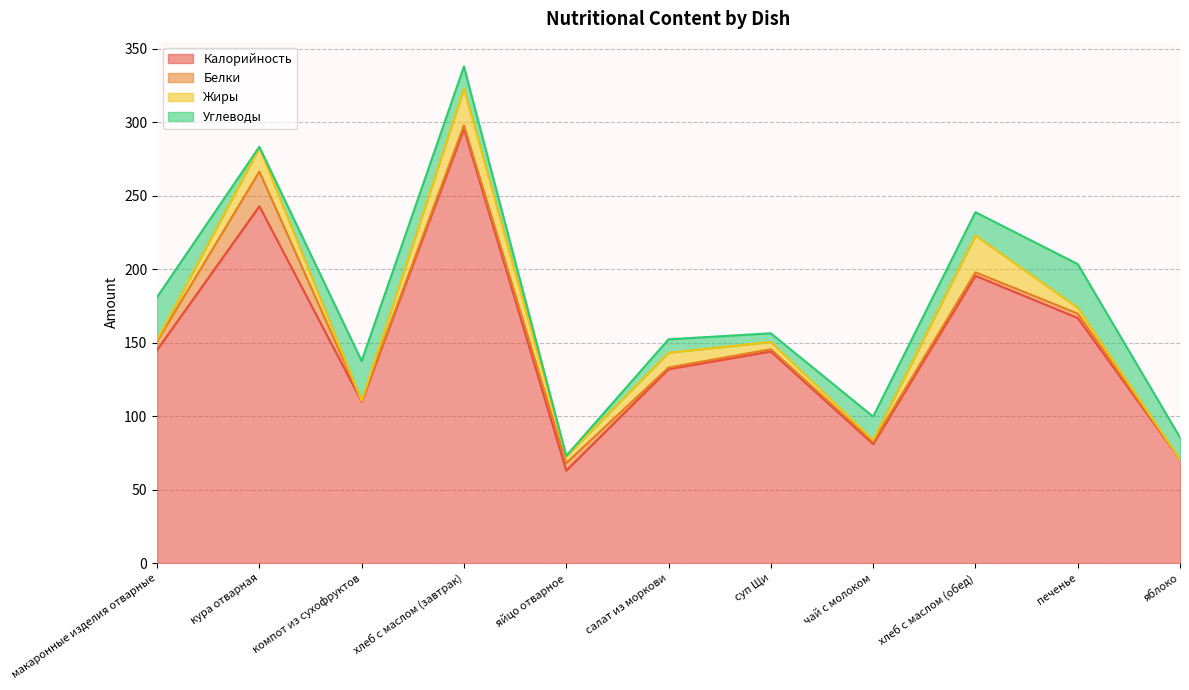

Which series has the widest spread of values?

Калорийность